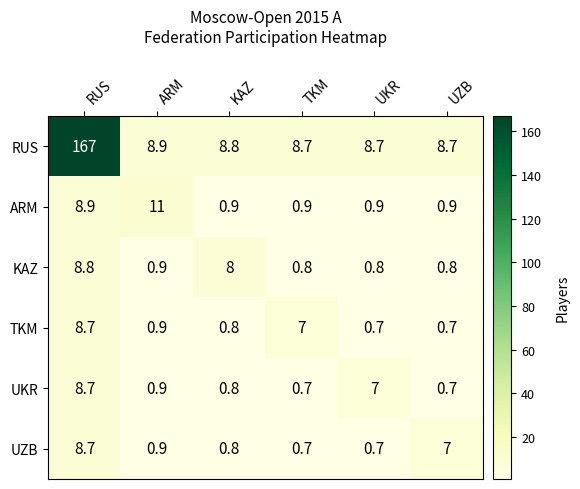

The UKR series shows 7.0 at UKR. True or false?

True